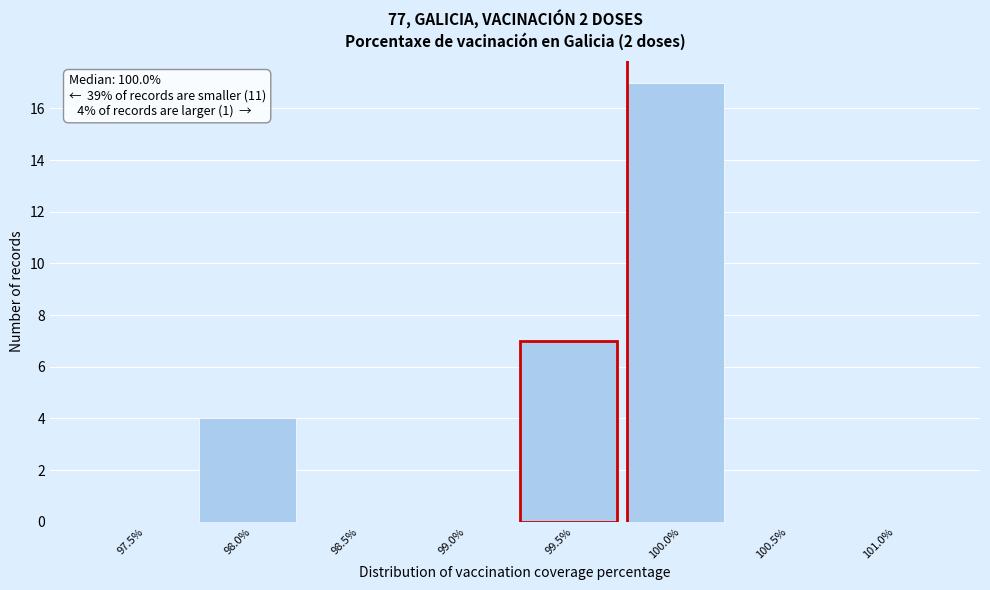

Reading right to left, transcribe all the data shown in this chart.

101.0%=0	100.5%=0	100.0%=17	99.5%=7	99.0%=0	98.5%=0	98.0%=4	97.5%=0